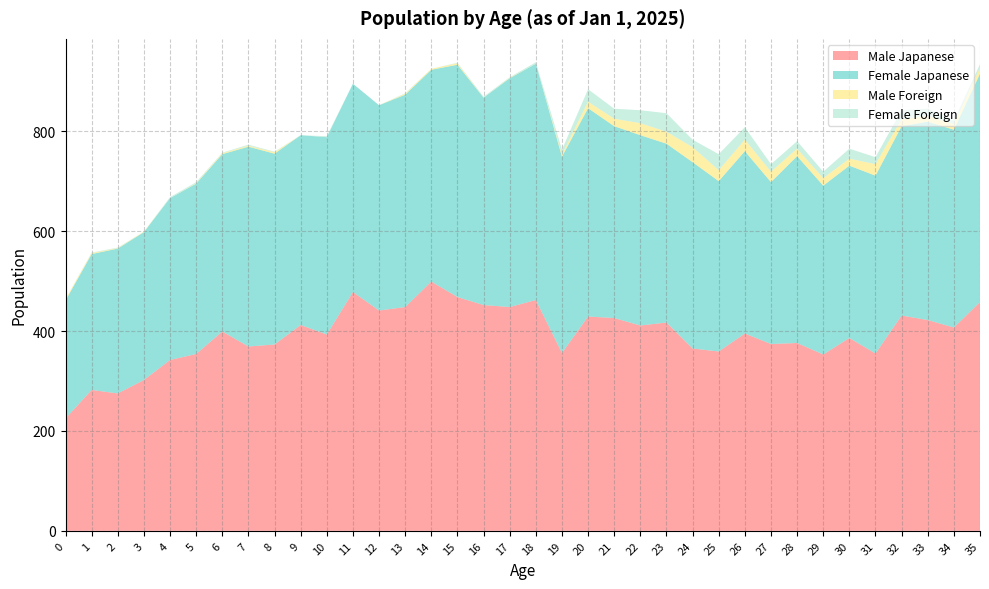

Reading left to right, extract all data points from this chart.

Male Japanese: 0=225	1=282	2=275	3=302	4=342	5=354	6=399	7=369	8=373	9=412	10=393	11=478	12=441	13=448	14=499	15=468	16=452	17=448	18=462	19=356	20=429	21=426	22=411	23=417	24=365	25=359	26=395	27=374	28=376	29=353	30=386	31=355	32=431	33=422	34=407	35=458
Female Japanese: 0=236	1=272	2=290	3=296	4=324	5=341	6=355	7=400	8=382	9=380	10=395	11=417	12=411	13=425	14=424	15=465	16=415	17=458	18=473	19=393	20=417	21=384	22=381	23=358	24=373	25=341	26=365	27=324	28=374	29=338	30=345	31=356	32=379	33=397	34=396	35=457
Male Foreign: 0=3	1=2	2=1	3=1	4=0	5=1	6=2	7=2	8=3	9=0	10=0	11=0	12=0	13=2	14=2	15=3	16=0	17=1	18=0	19=4	20=13	21=15	22=24	23=24	24=30	25=22	26=23	27=21	28=15	29=15	30=14	31=23	32=14	33=12	34=11	35=12
Female Foreign: 0=0	1=1	2=1	3=0	4=2	5=2	6=1	7=2	8=1	9=0	10=2	11=0	12=0	13=1	14=0	15=1	16=2	17=1	18=3	19=10	20=25	21=20	22=26	23=37	24=15	25=32	26=25	27=15	28=15	29=13	30=20	31=14	32=18	33=14	34=7	35=7